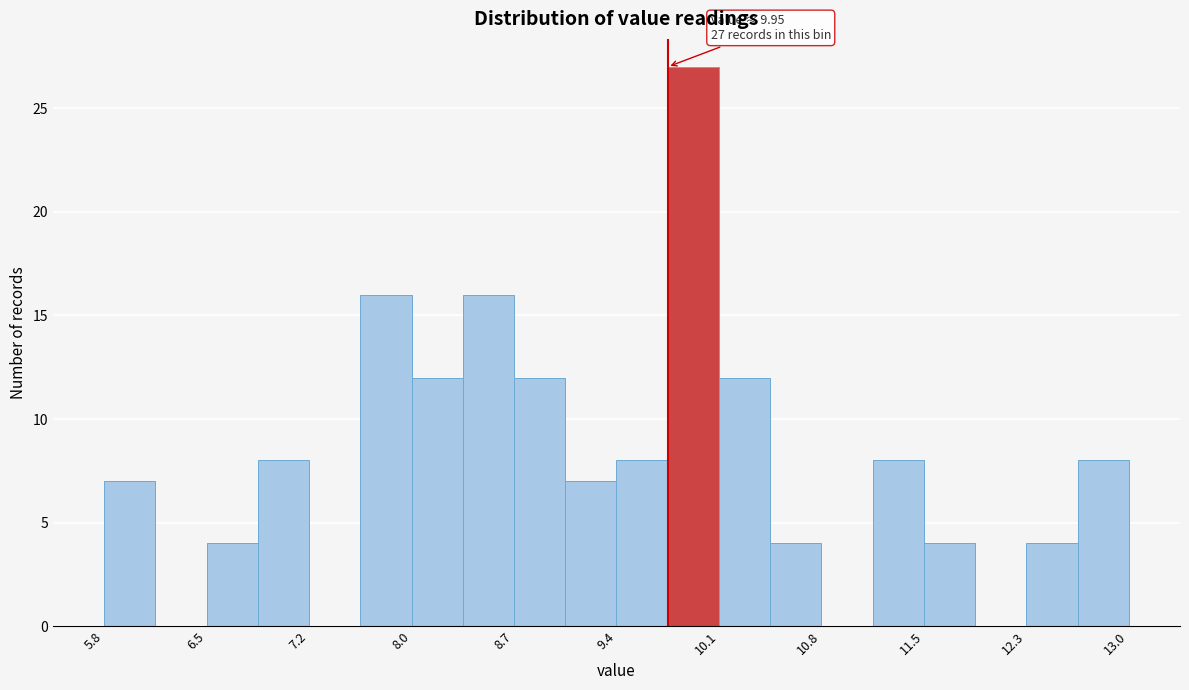

Around what value on the x-axis is the tallest bar? Give the approximate position of its centre, as read against the axis.

9.9